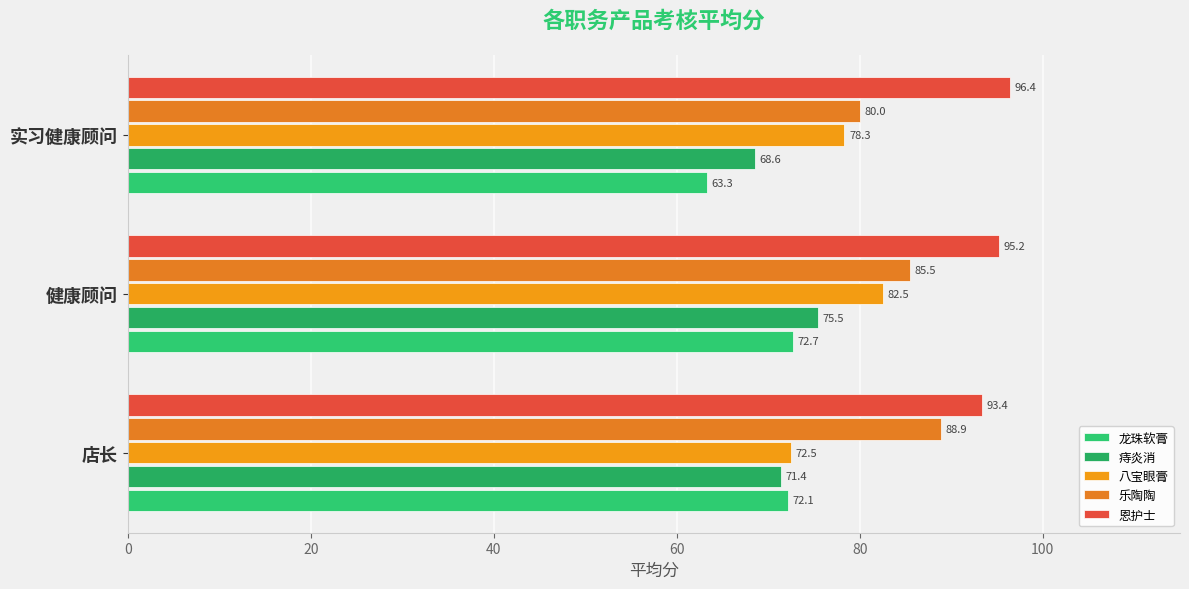

What is the average value of the 痔炎消 series?

71.8